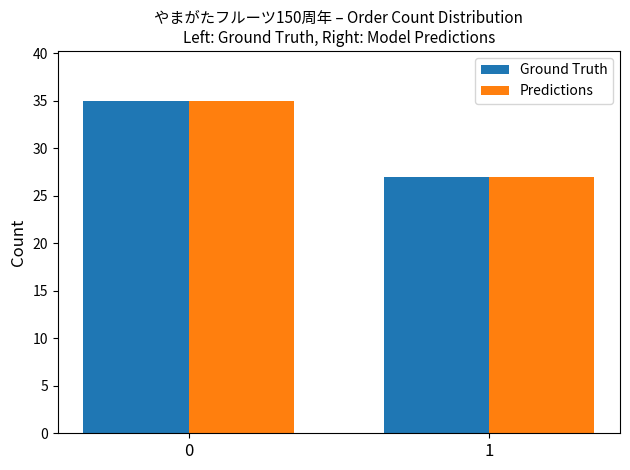

What is the sum of all Ground Truth values?

62